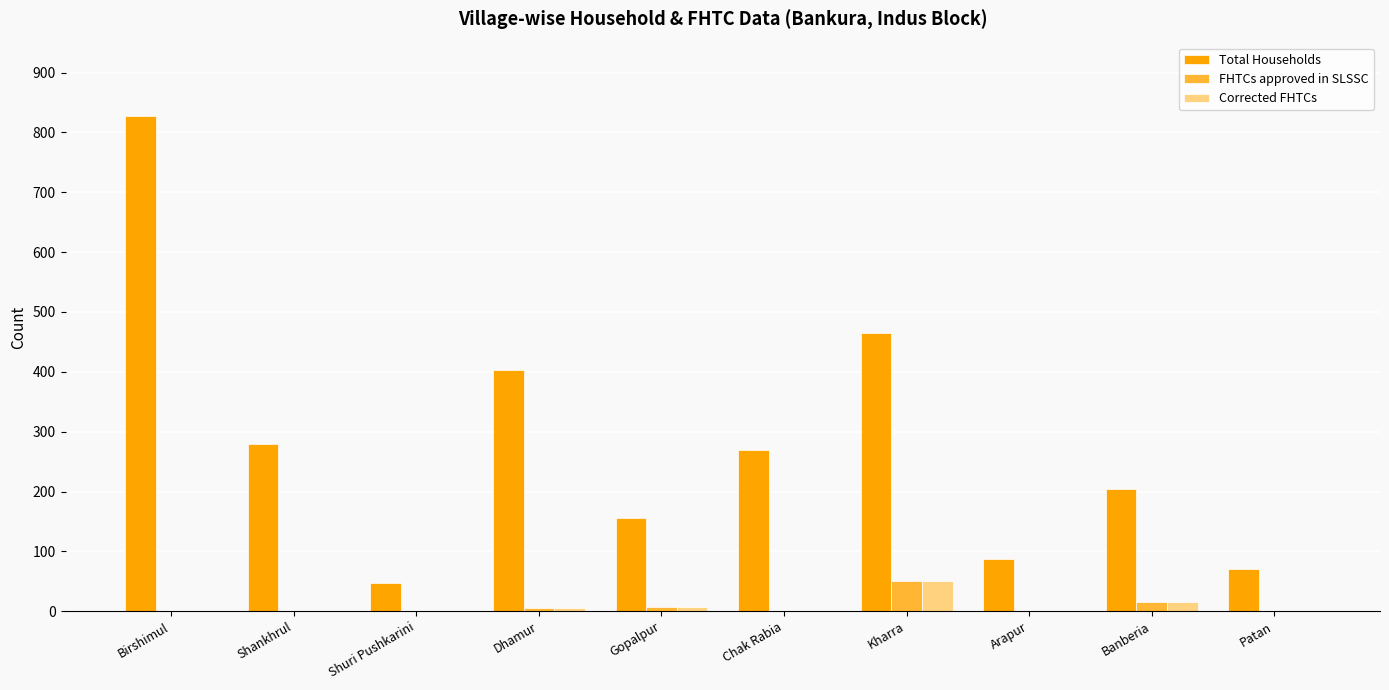

True or false: FHTCs approved in SLSSC has a value of -31 at Arapur.

False